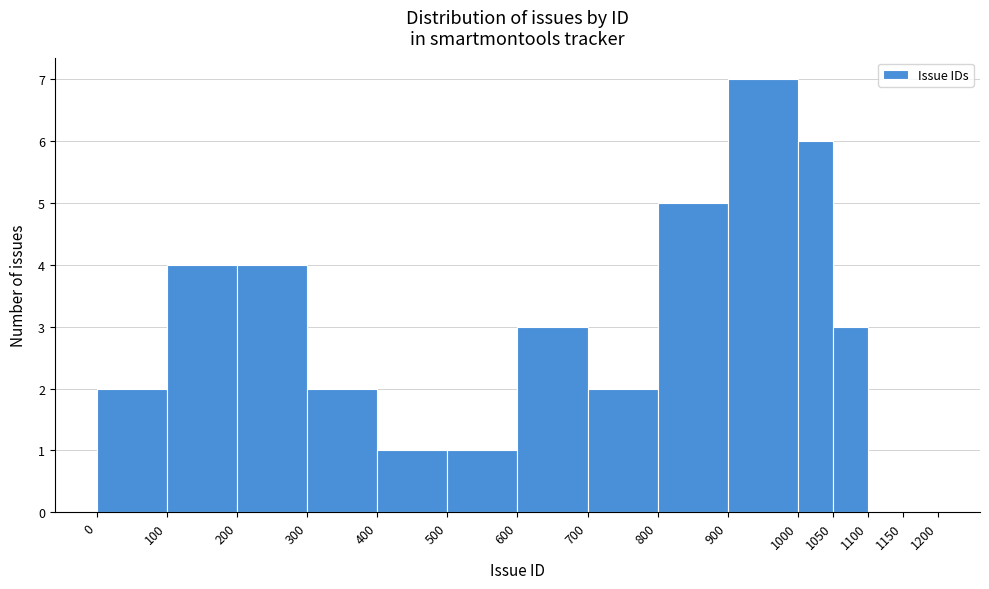

What is the height of the bar covering 400 to 500 on the x-axis? The values are not printed on the chart, so give them approximately, as read against the axis.

1